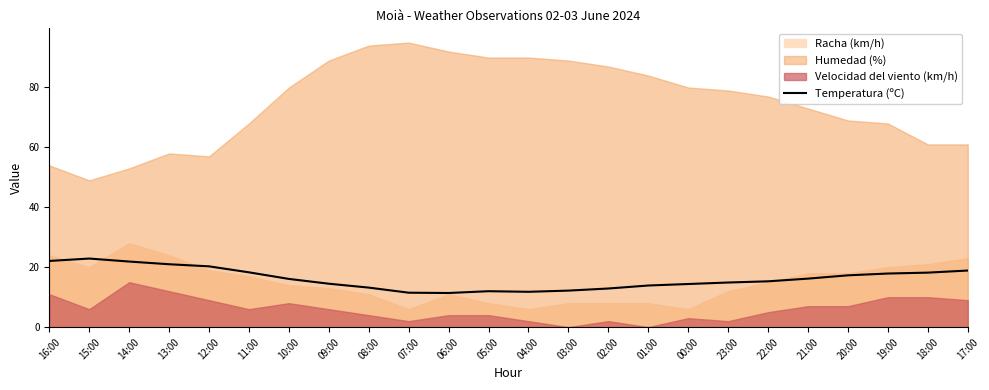

Reading left to right, extract all data points from this chart.

22.1	22.9	21.9	21.0	20.3	18.3	16.1	14.5	13.2	11.5	11.4	12.0	11.8	12.2	12.9	13.9	14.4	14.9	15.3	16.2	17.3	17.9	18.2	18.9